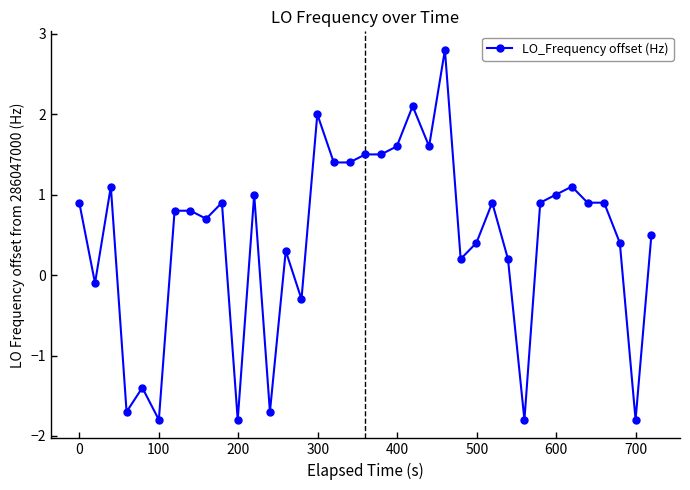

What is the maximum value shown in the chart?

2.8